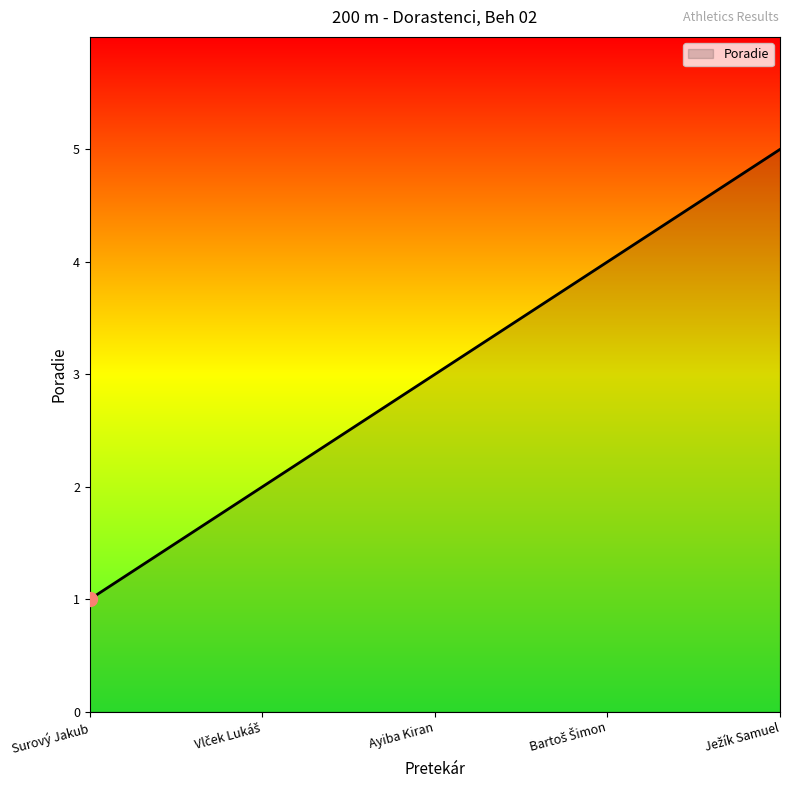

What is the difference between the maximum and minimum values?

4